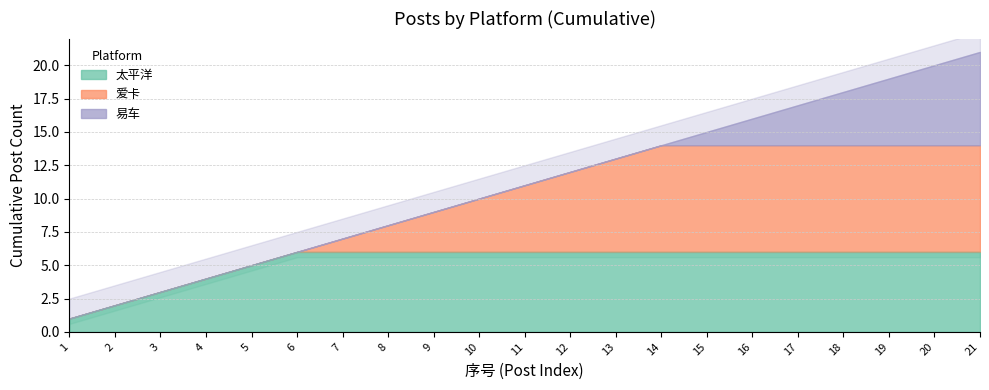

The 易车 series shows 0 at 14. True or false?

True